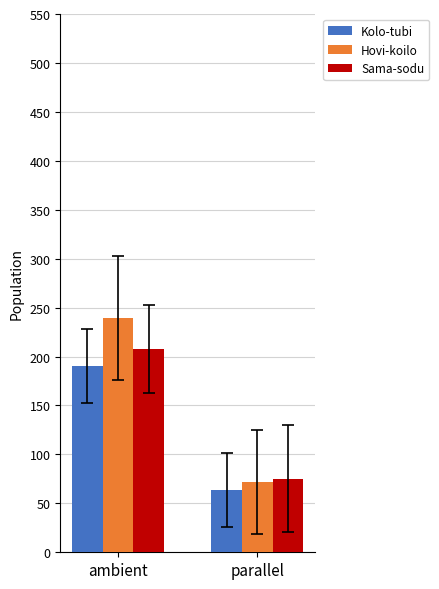

What is the maximum value shown in the chart?

239.6